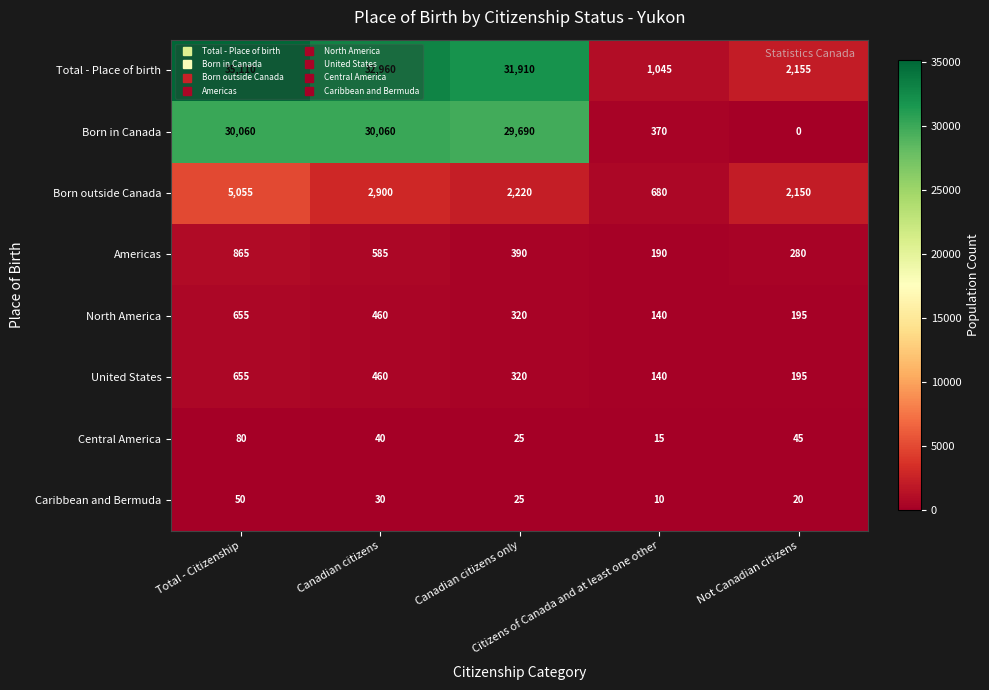

At which category does the chart reach its minimum across all series?

Not Canadian citizens